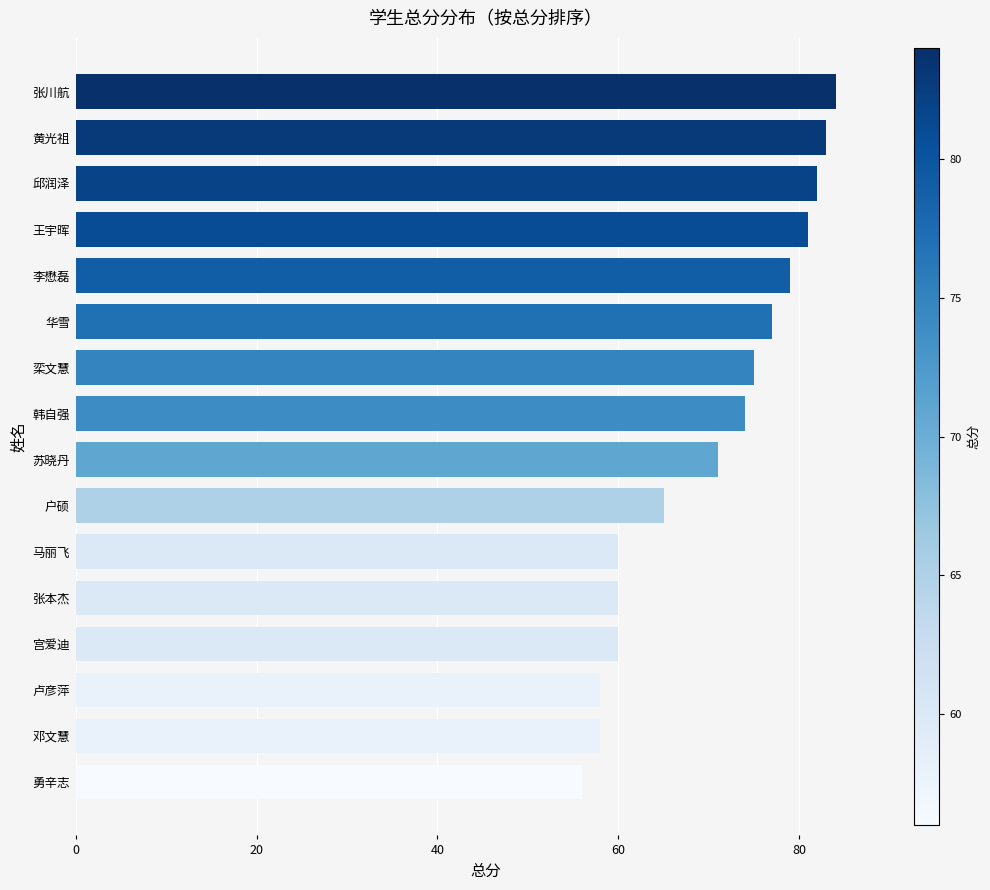

What is the sum of all values?

1123